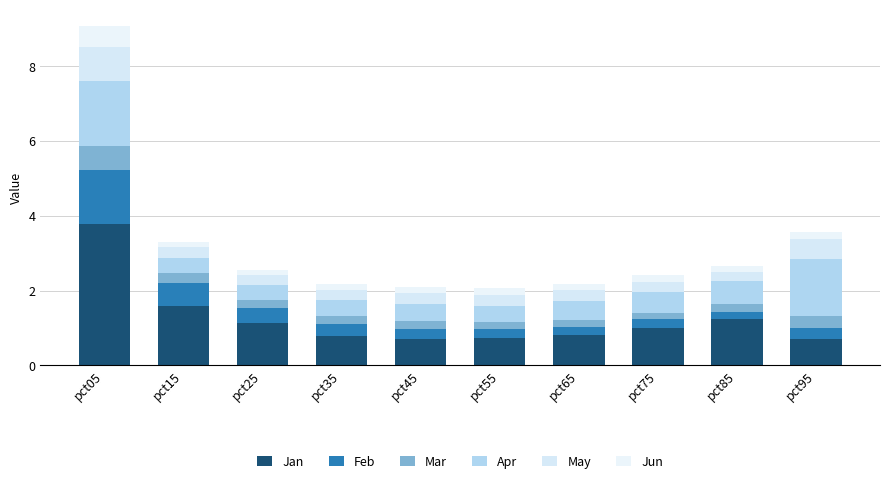

Rank the categories by Jun value from highest to lowest.

pct05, pct95, pct75, pct55, pct65, pct35, pct45, pct85, pct25, pct15